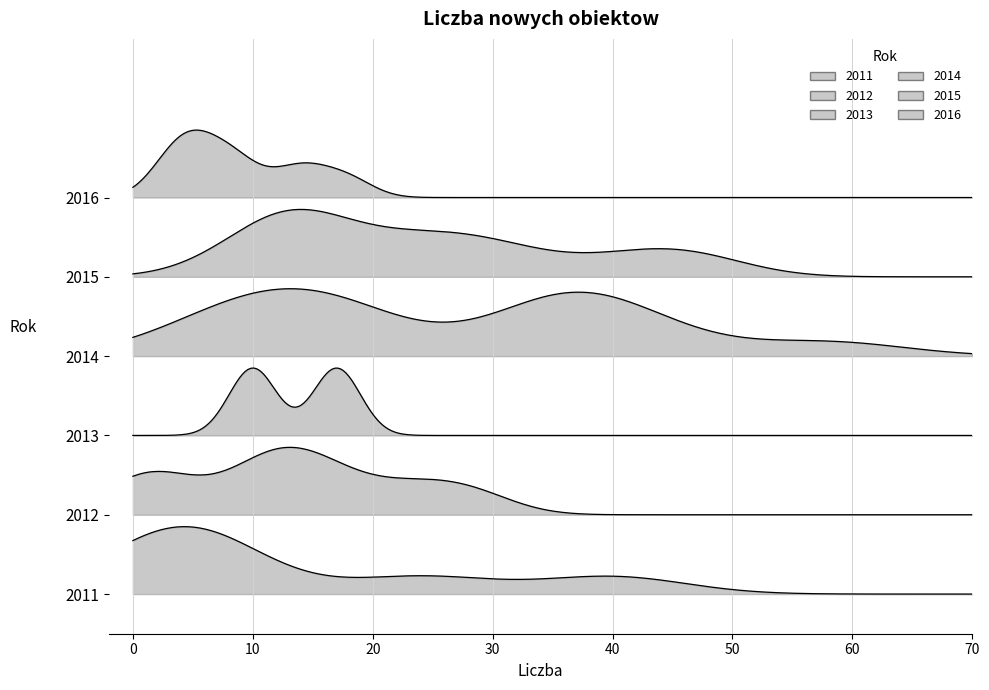

True or false: the data shows 4 at 5.2013.

False